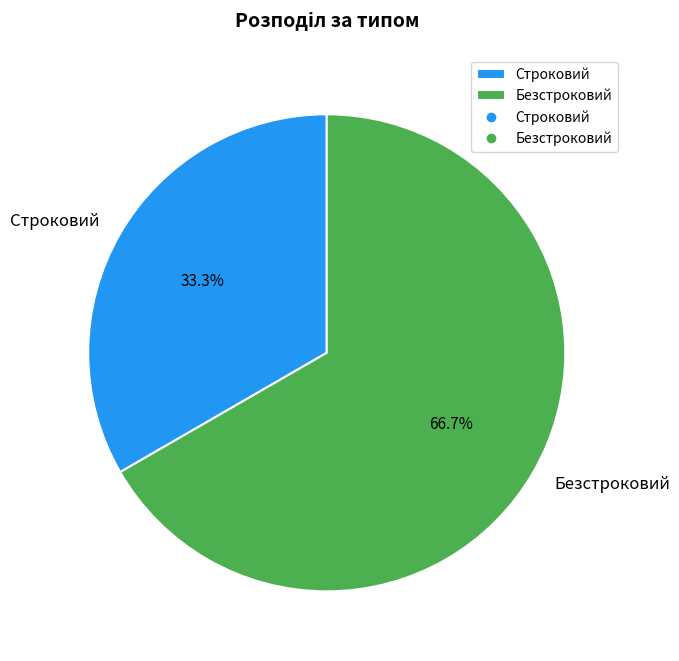

Between Безстроковий and Строковий, which is larger?

Безстроковий